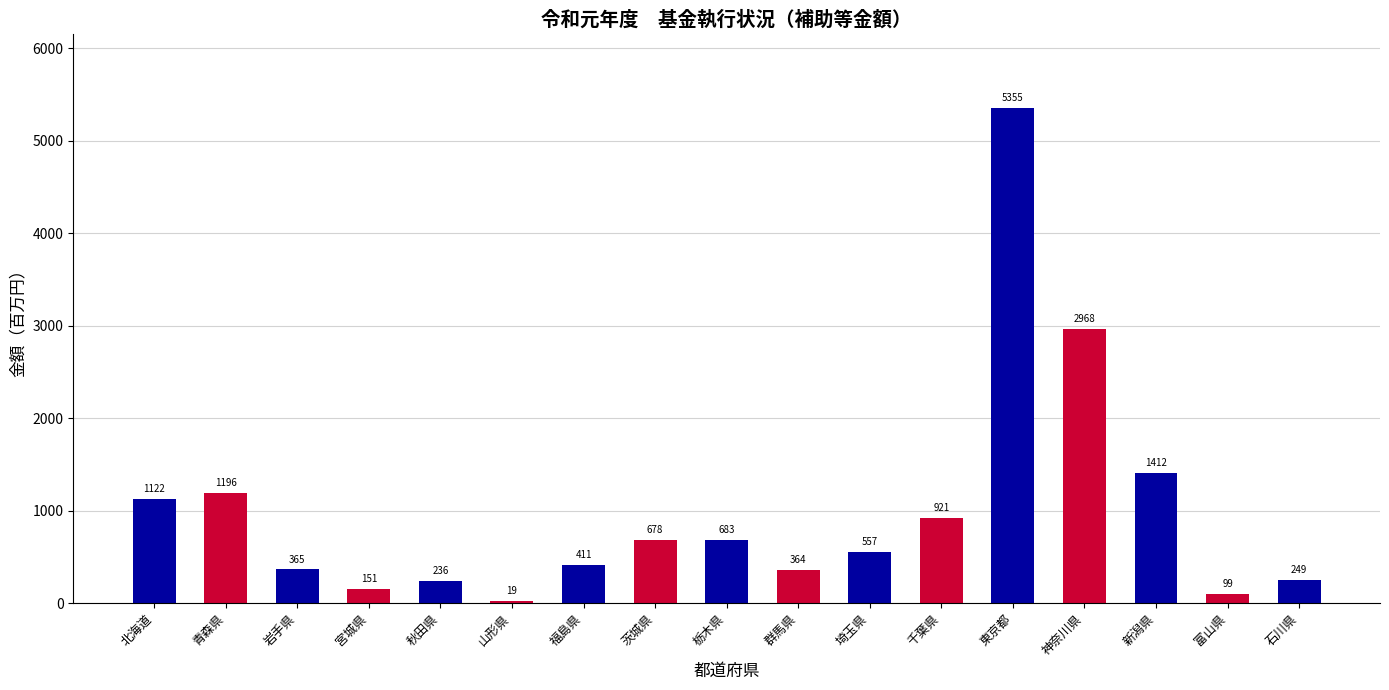

Rank the categories by value from highest to lowest.

東京都, 神奈川県, 新潟県, 青森県, 北海道, 千葉県, 栃木県, 茨城県, 埼玉県, 福島県, 岩手県, 群馬県, 石川県, 秋田県, 宮城県, 富山県, 山形県